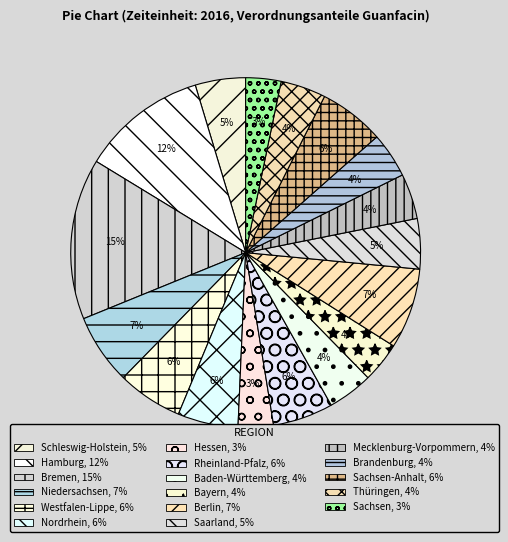

Count the number of slices in the pie.

17